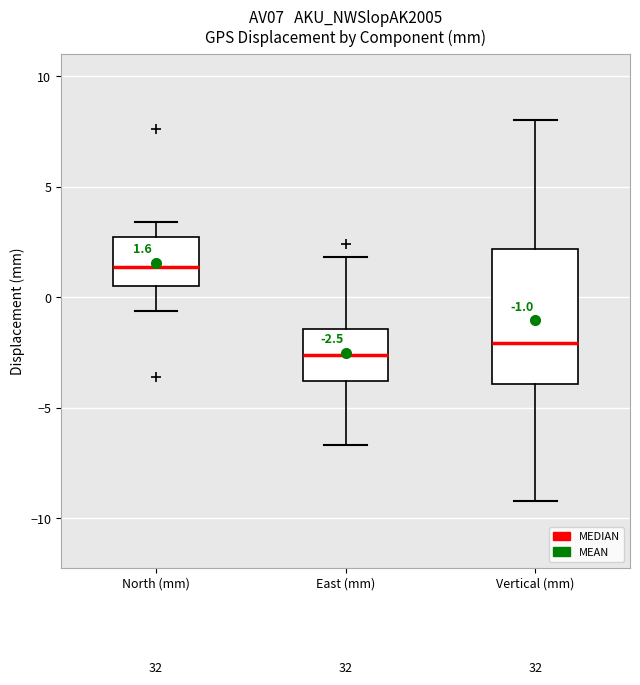

Which box is the tallest, from its lower edge to its upper edge?

Vertical (mm)